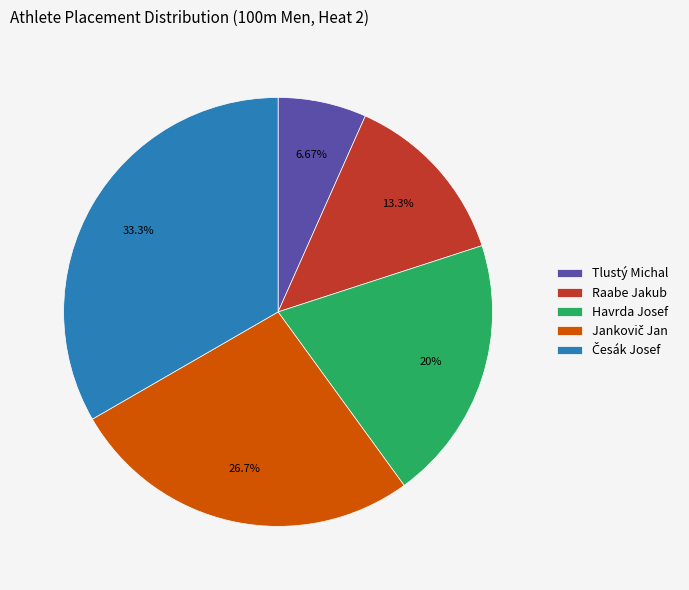

Count the number of slices in the pie.

5